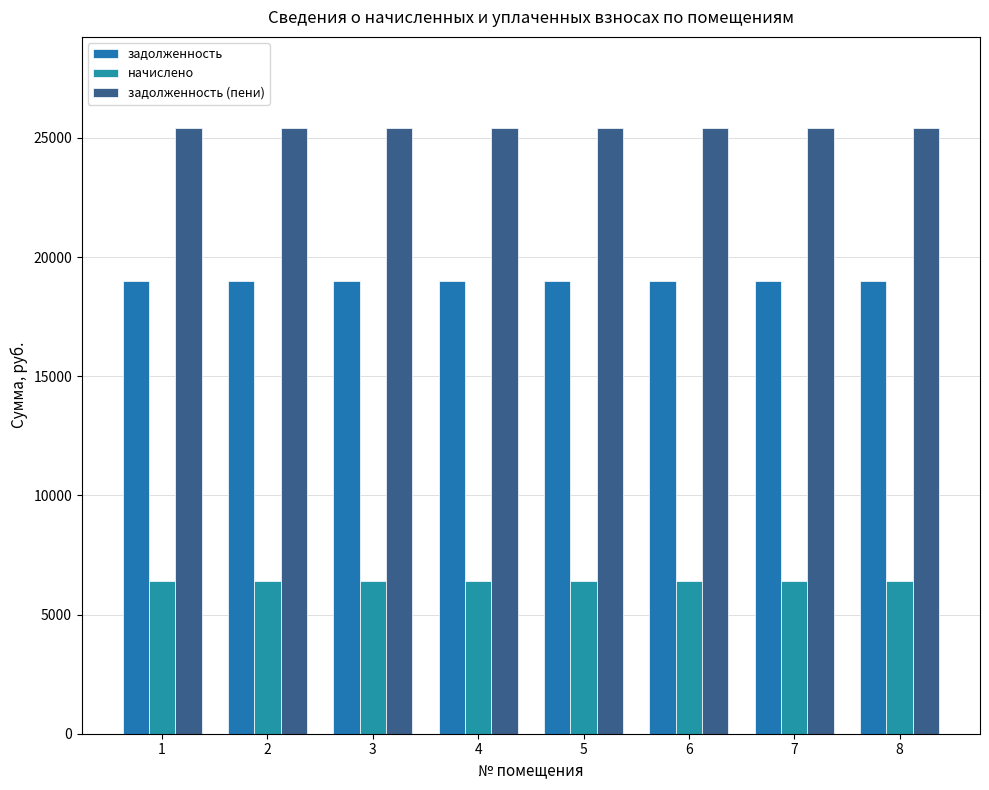

Are the bars grouped side by side (vs. stacked)?

Yes